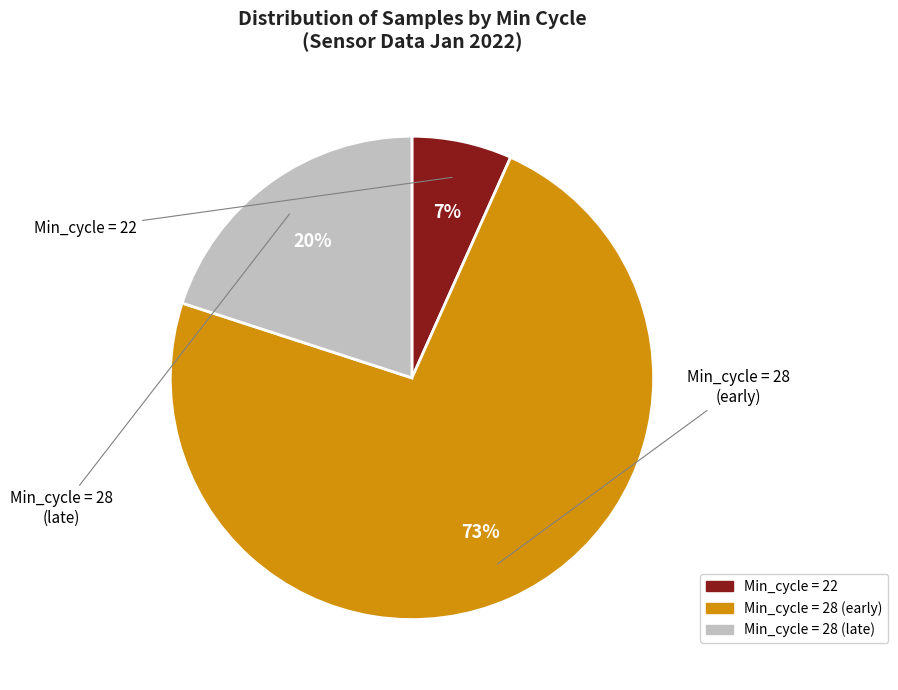

To the nearest percent, what is the average slice percentage?

33%